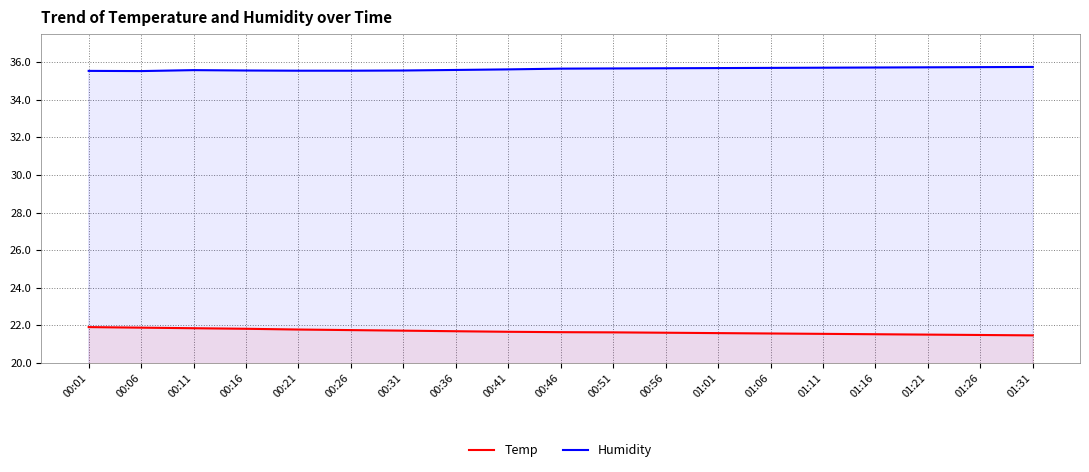

True or false: Temp and Humidity cross at least once.

False